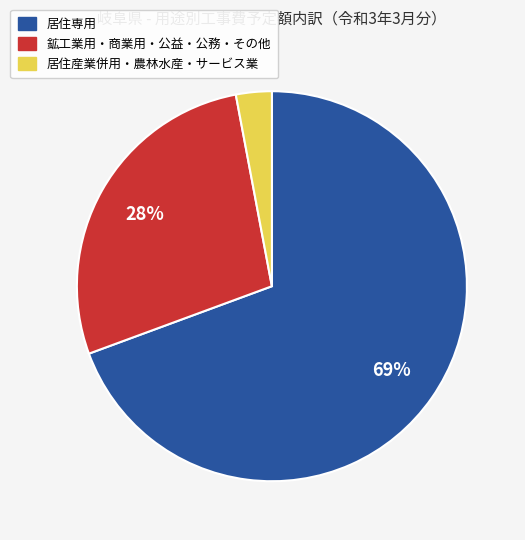

To the nearest percent, what is the difference between the largest and smallest slice percentages?

66%